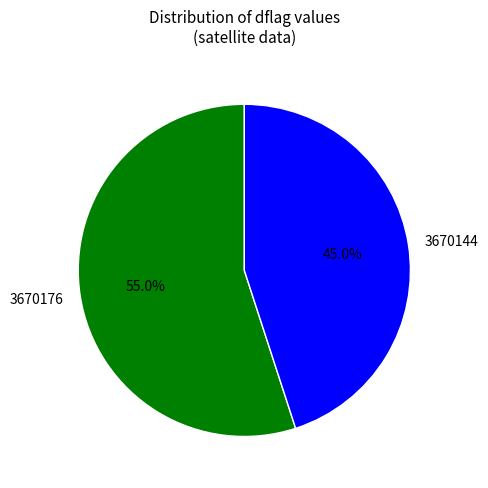

Which category has the smallest portion of the pie?

3670144